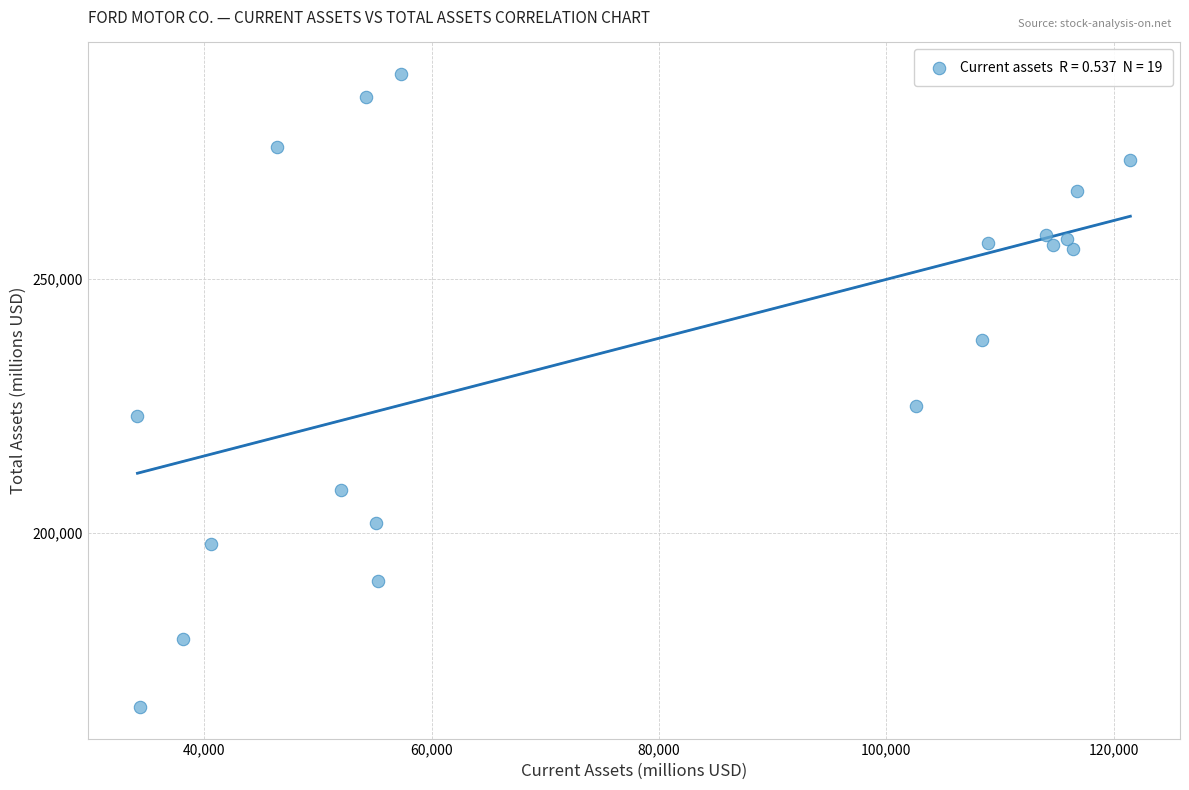

What Y value in the scatter plot is closest to 228005?

224925